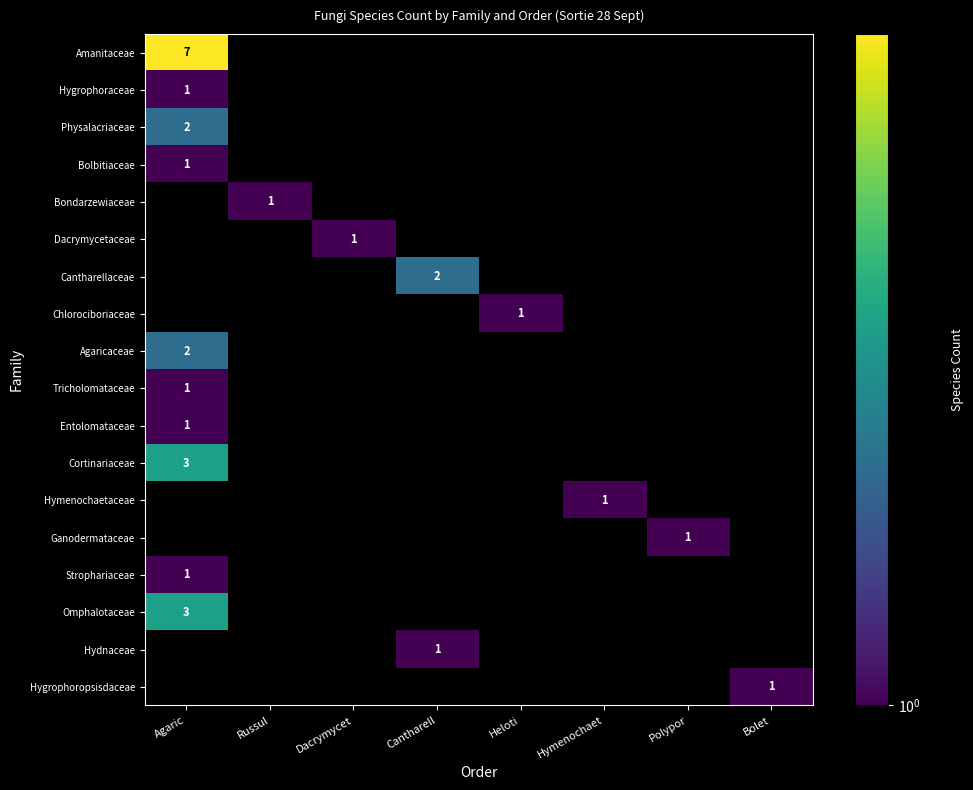

The Hygrophoraceae series shows 2 at Agaric. True or false?

False